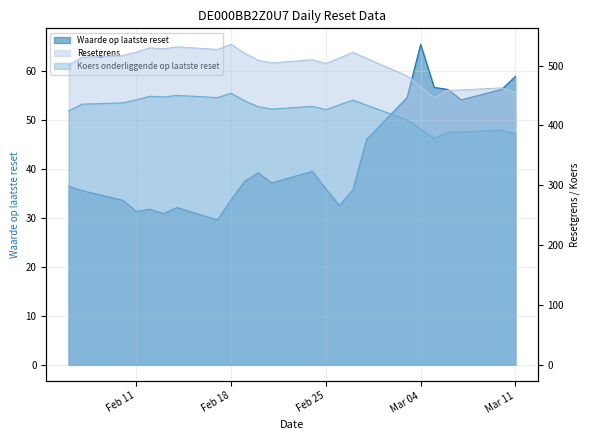

What is the difference between the highest and lowest values at 2025-02-17?

497.4